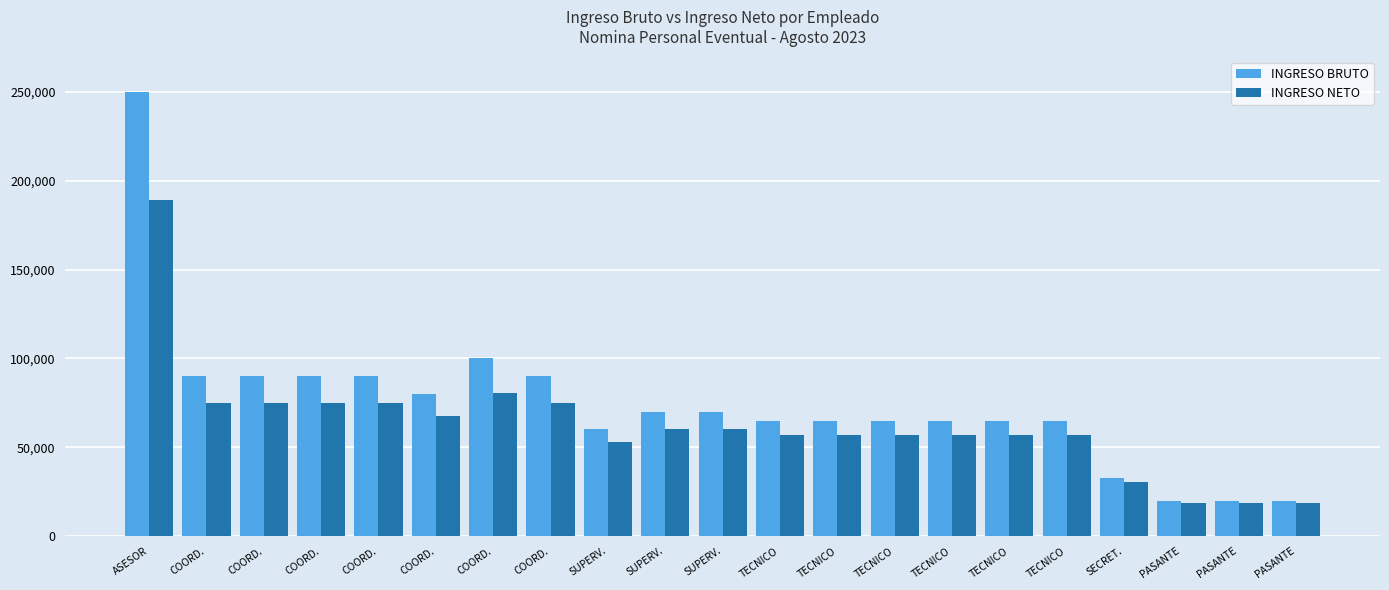

Rank the categories by INGRESO BRUTO value from lowest to highest.

PASANTE, PASANTE, PASANTE, SECRET., SUPERV., TECNICO, TECNICO, TECNICO, TECNICO, TECNICO, TECNICO, SUPERV., SUPERV., COORD., COORD., COORD., COORD., COORD., COORD., COORD., ASESOR